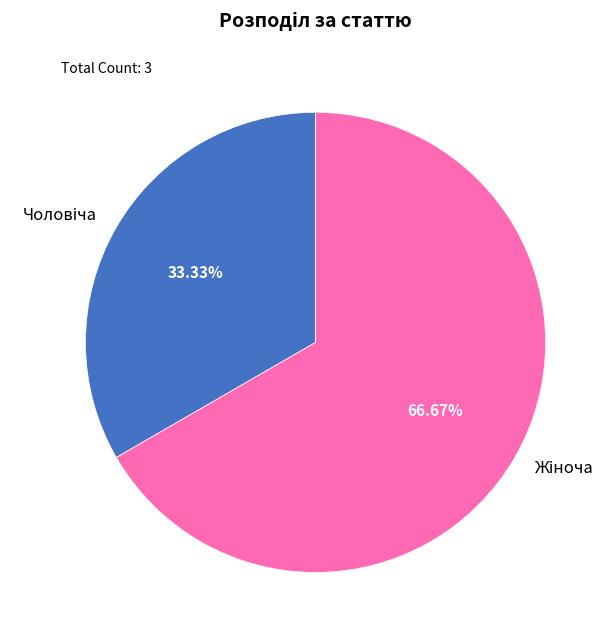

Does any single category account for the majority?

Yes